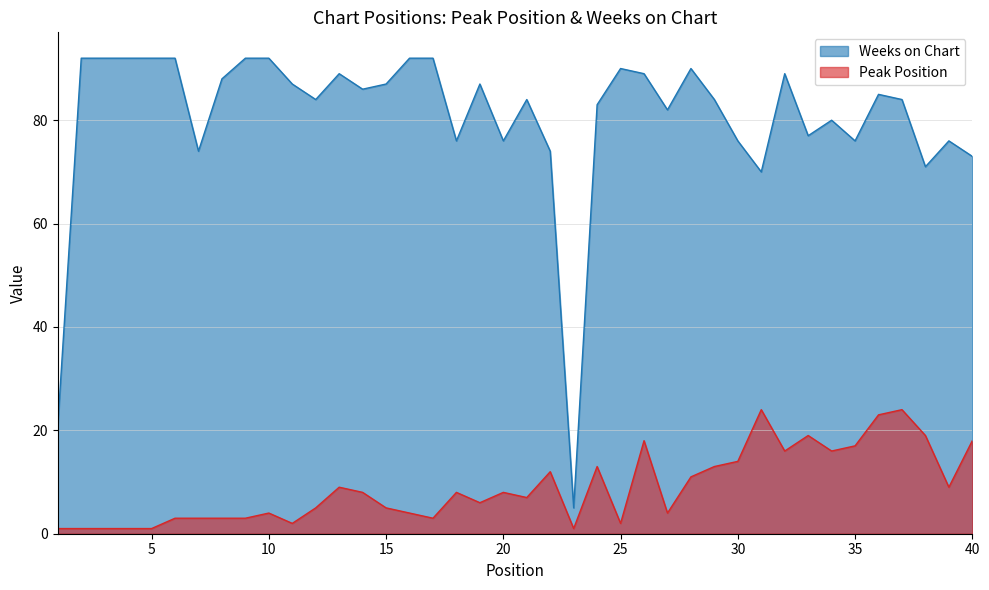

Reading right to left, what are all the values shown in this chart?

Peak Position: 40=18	39=9	38=19	37=24	36=23	35=17	34=16	33=19	32=16	31=24	30=14	29=13	28=11	27=4	26=18	25=2	24=13	23=1	22=12	21=7	20=8	19=6	18=8	17=3	16=4	15=5	14=8	13=9	12=5	11=2	10=4	9=3	8=3	7=3	6=3	5=1	4=1	3=1	2=1	1=1
Weeks on Chart: 40=73	39=76	38=71	37=84	36=85	35=76	34=80	33=77	32=89	31=70	30=76	29=84	28=90	27=82	26=89	25=90	24=83	23=5	22=74	21=84	20=76	19=87	18=76	17=92	16=92	15=87	14=86	13=89	12=84	11=87	10=92	9=92	8=88	7=74	6=92	5=92	4=92	3=92	2=92	1=21